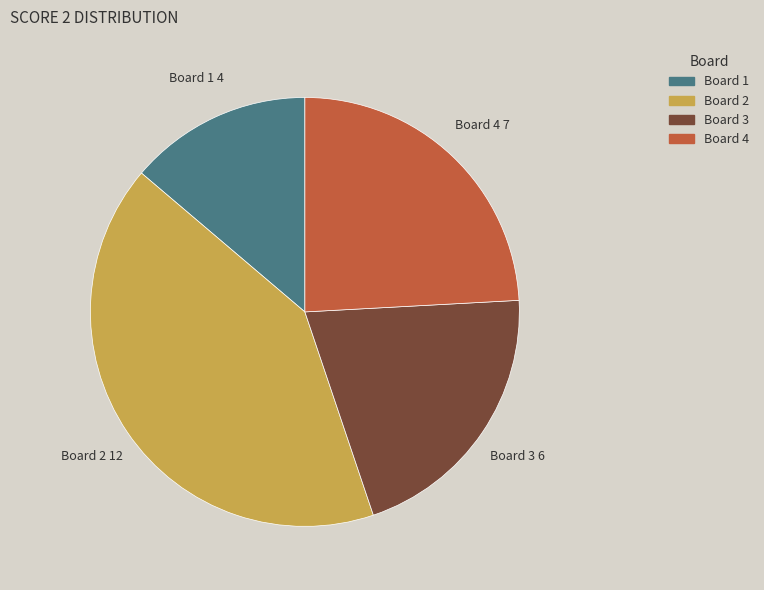

Rank the categories by value from highest to lowest.

Board 2, Board 4, Board 3, Board 1